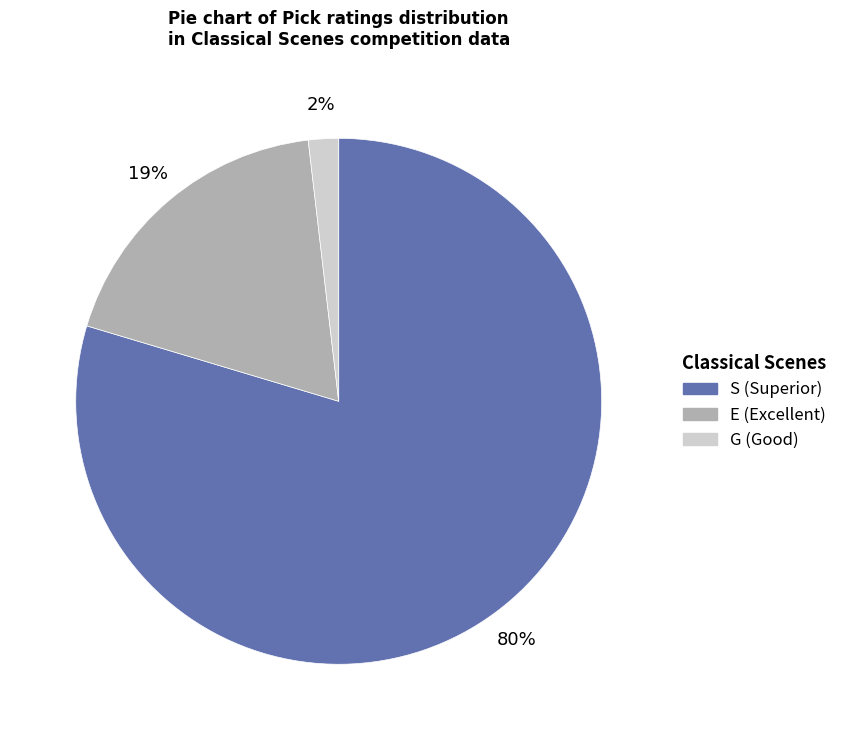

Is there a majority slice in this chart?

Yes